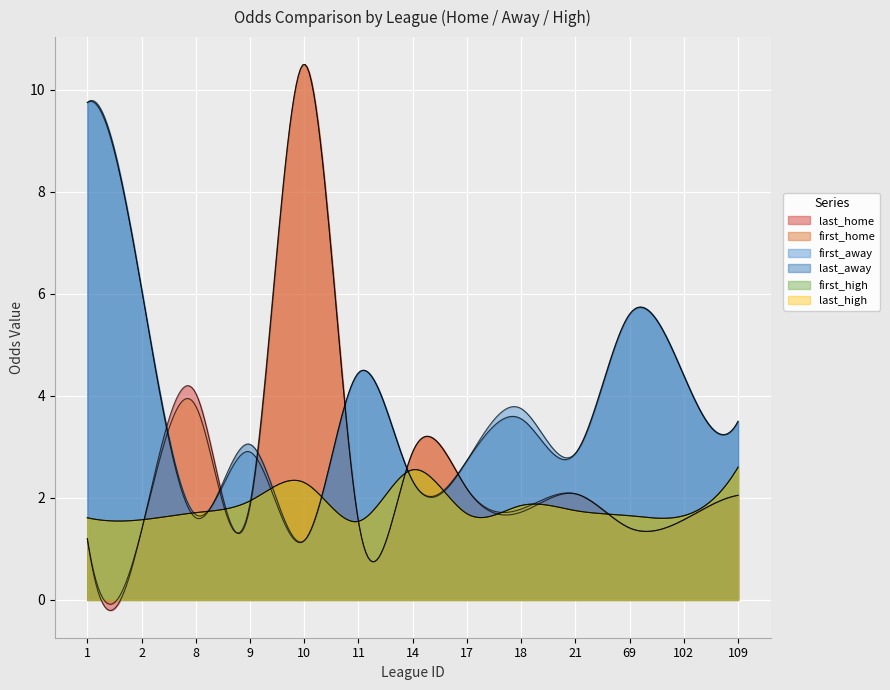

The first_high series shows 2.2 at 17. True or false?

False